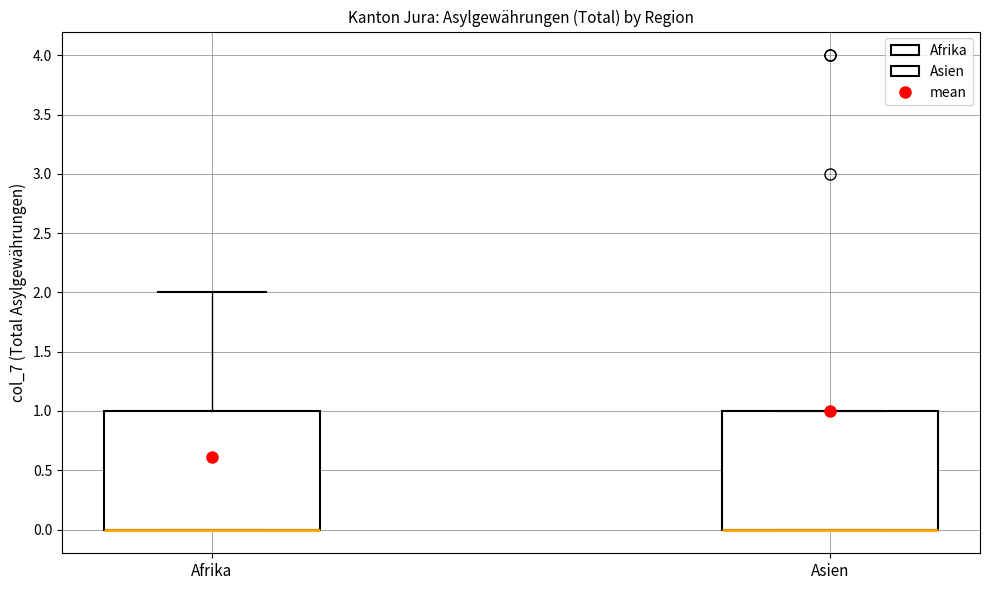

Reading left to right, read every box against the y-axis: the position of its median line, the range the box covers, and the ends of its whiskers. The values are not printed on the chart, so give them approximately, as read against the axis.

Afrika: median 0 (drawn on the box's lower edge), box 0 to 1, whiskers 0 to 2
Asien: median 0 (drawn on the box's lower edge), box 0 to 1, whiskers 0 to 1